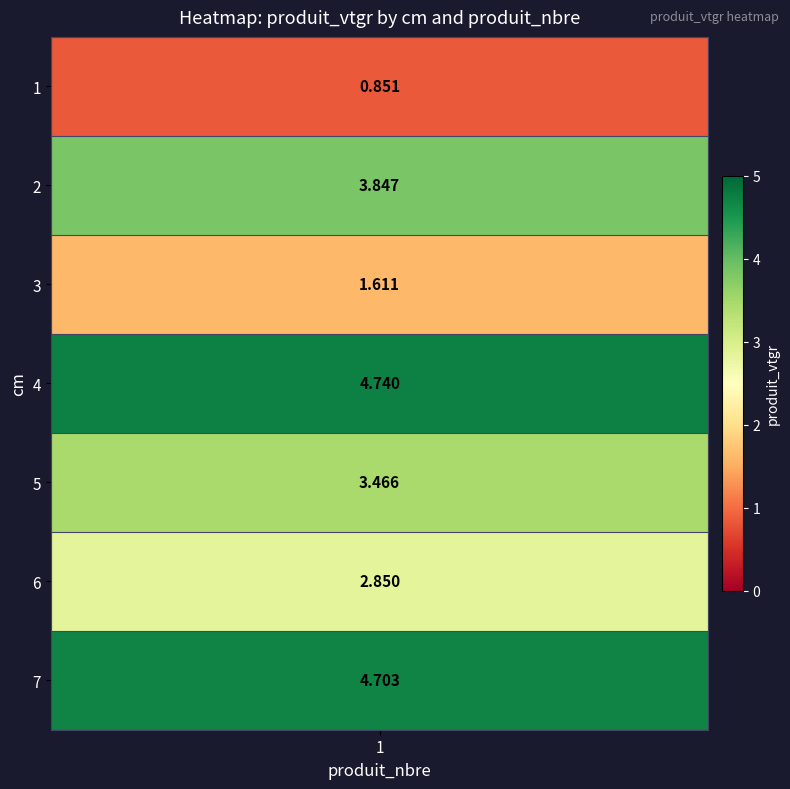

What is the ratio of the value at 5 to the value at 2?

0.9